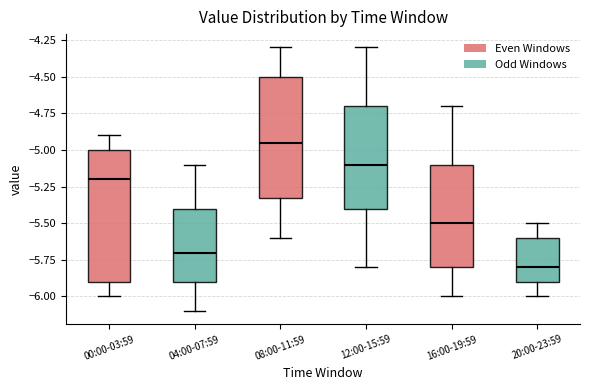

Reading left to right, read every box against the y-axis: the position of its median line, the range the box covers, and the ends of its whiskers. The values are not printed on the chart, so give them approximately, as read against the axis.

00:00-03:59: median -5.20, box -5.90 to -5.00, whiskers -6.00 to -4.90
04:00-07:59: median -5.70, box -5.90 to -5.40, whiskers -6.10 to -5.10
08:00-11:59: median -4.95, box -5.30 to -4.50, whiskers -5.60 to -4.30
12:00-15:59: median -5.10, box -5.40 to -4.70, whiskers -5.80 to -4.30
16:00-19:59: median -5.50, box -5.80 to -5.10, whiskers -6.00 to -4.70
20:00-23:59: median -5.80, box -5.90 to -5.60, whiskers -6.00 to -5.50